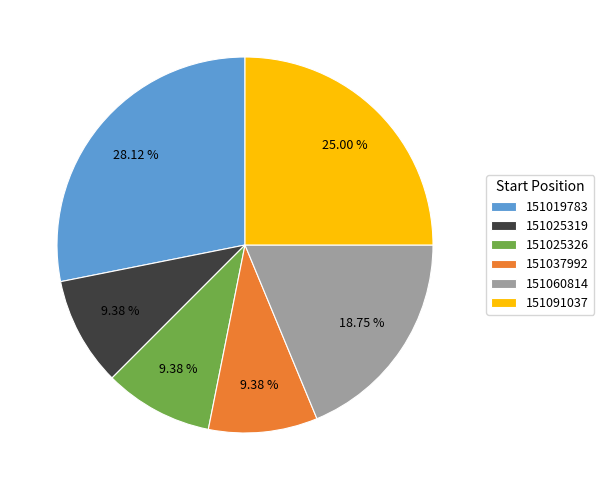

Which slice is the largest?

151019783